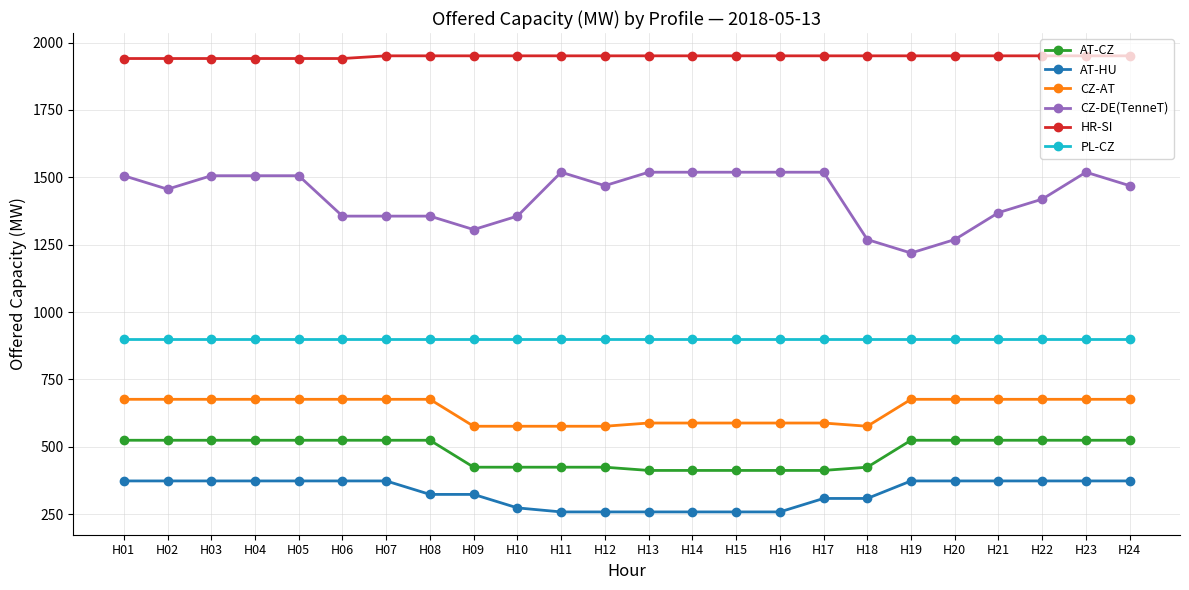

Is it true that AT-CZ equals 708 at H08?

False